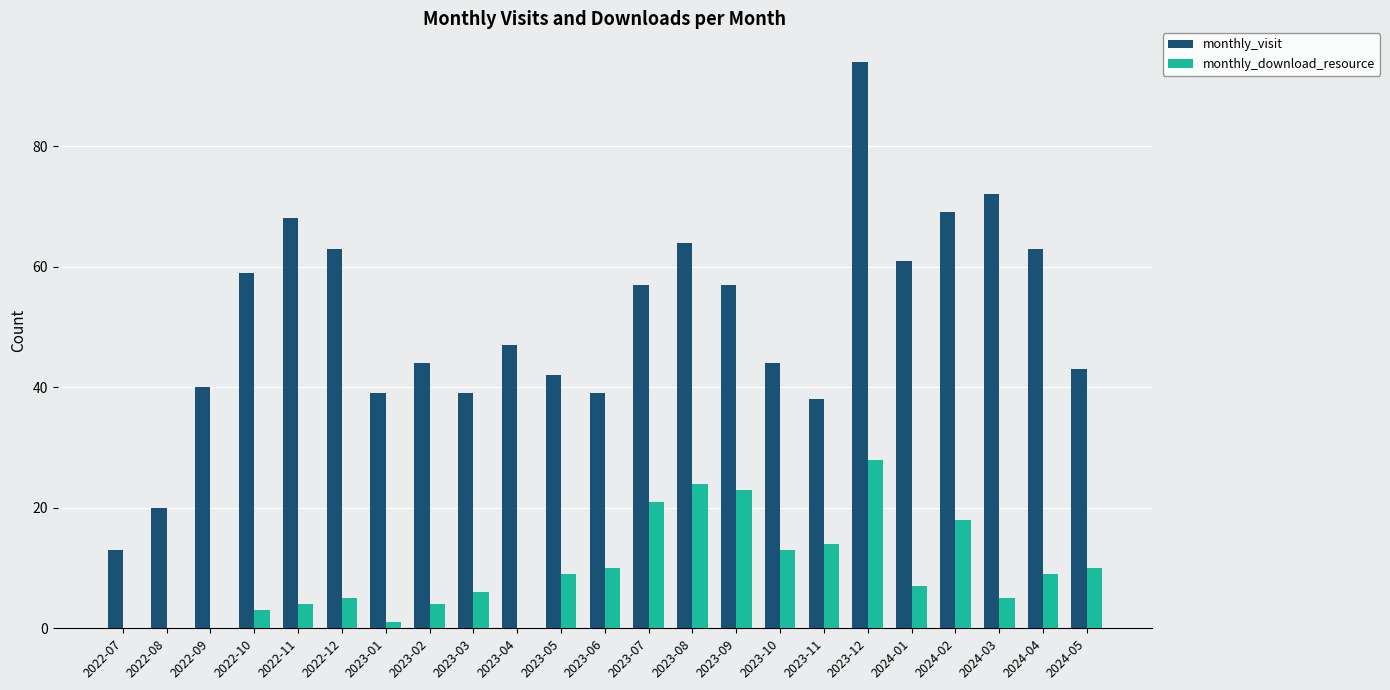

What is the sum of the monthly_download_resource values at 2022-12 and 2023-02?

9